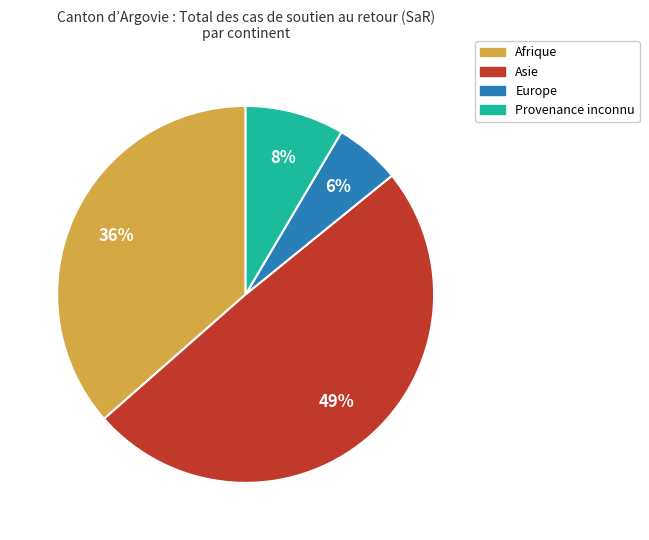

Which has a higher value, Provenance inconnu or Europe?

Provenance inconnu